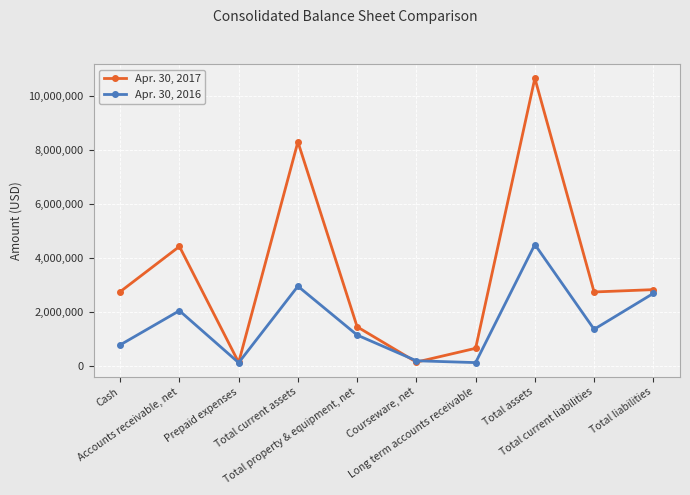

After their last crossing, which series has the higher values: Apr. 30, 2016 or Apr. 30, 2017?

Apr. 30, 2017